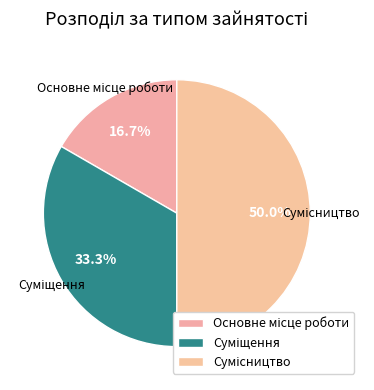

Does Сумісництво represent more than half of the total?

No